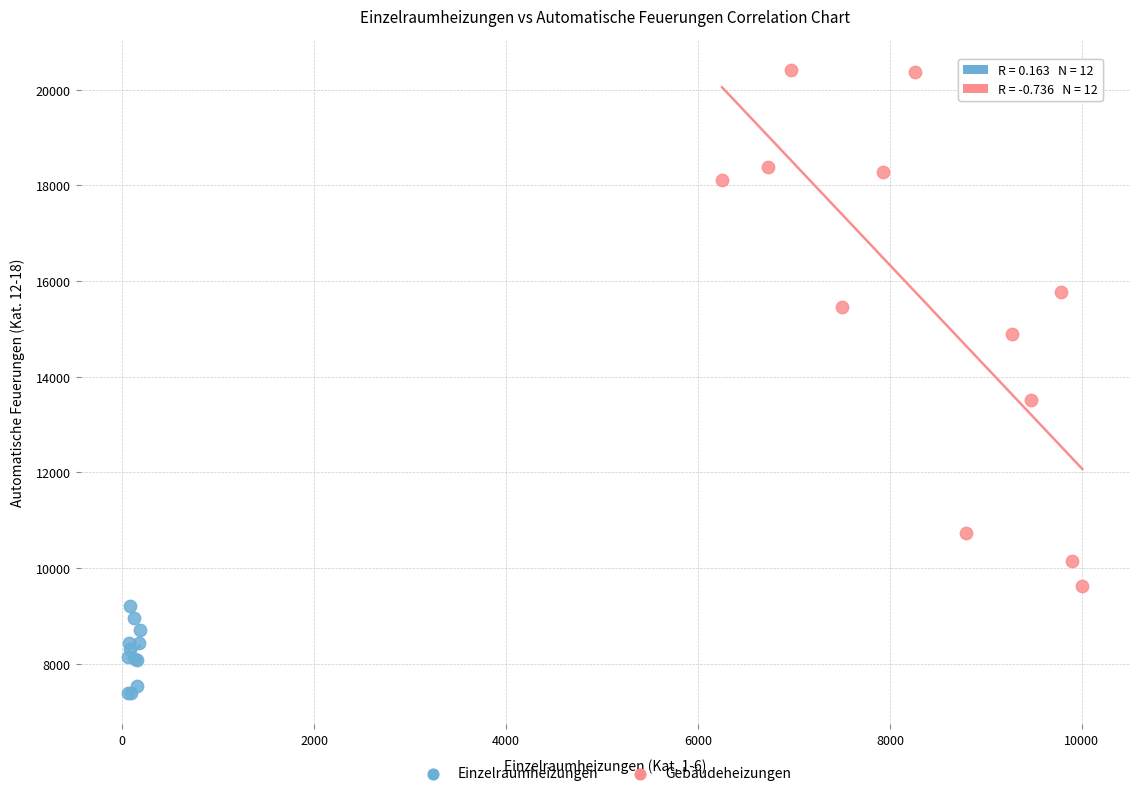

What are all the series names shown in the legend?

Einzelraumheizungen, Gebäudeheizungen